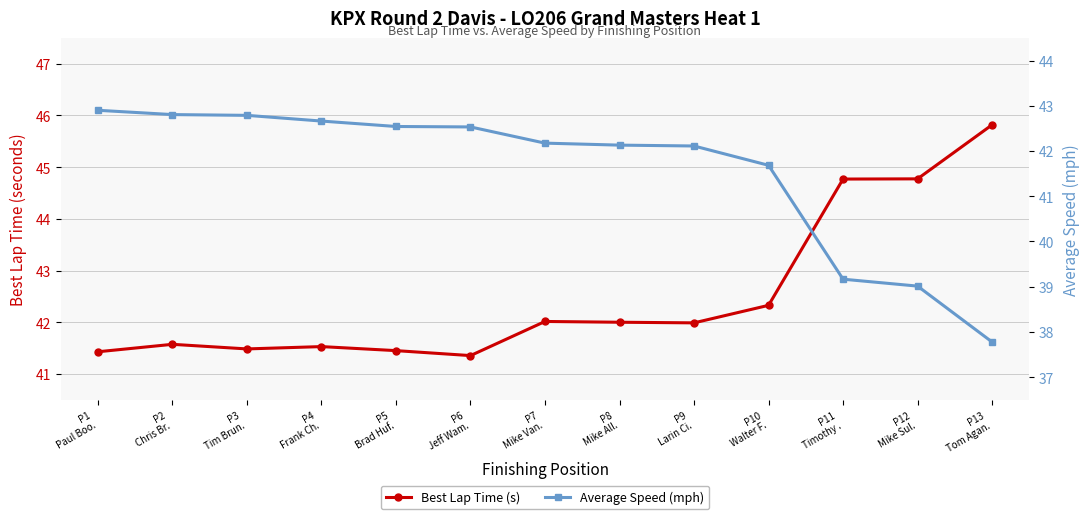

Which category has the highest value in the Best Lap Time (s) series?

P13
Tom Agan.